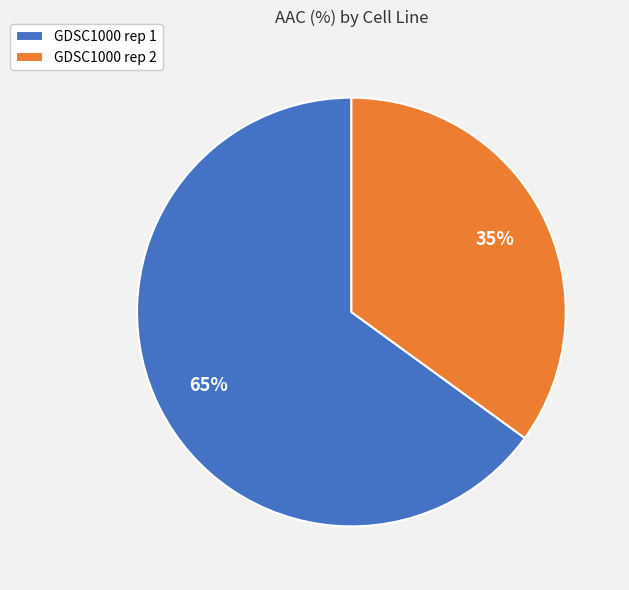

Is the sum of GDSC1000 rep 2 and GDSC1000 rep 1 greater than half?

Yes